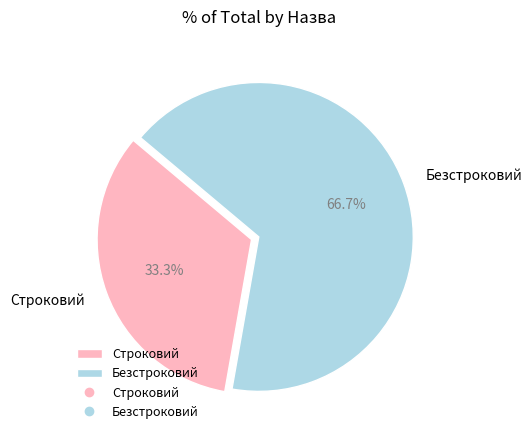

What is the total percentage of Строковий and Безстроковий?

100.0%